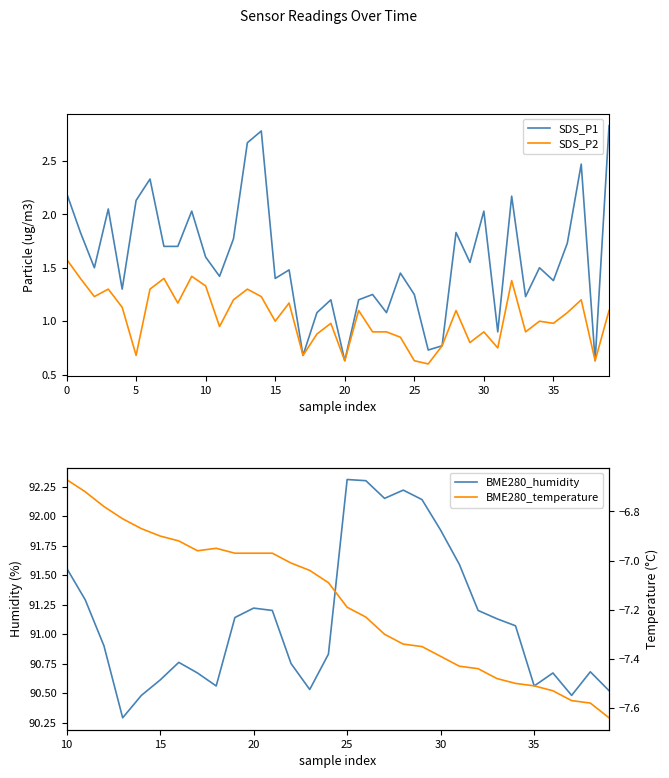

Is it true that SDS_P1 equals 1.0 at 0?

False